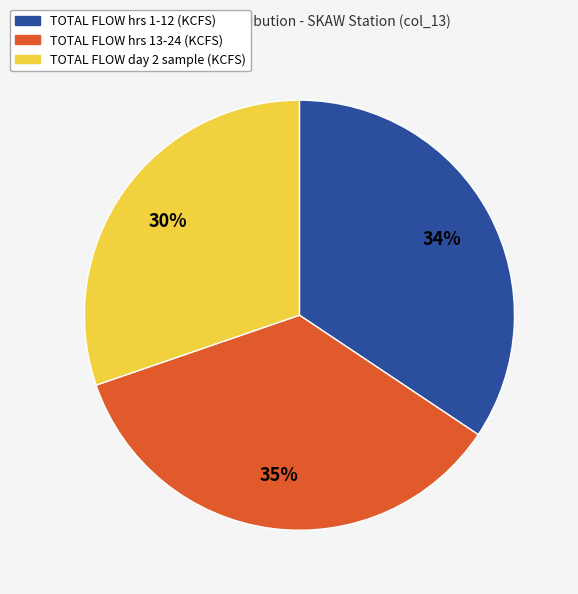

To the nearest percent, what is the difference between the largest and smallest slice percentages?

5%